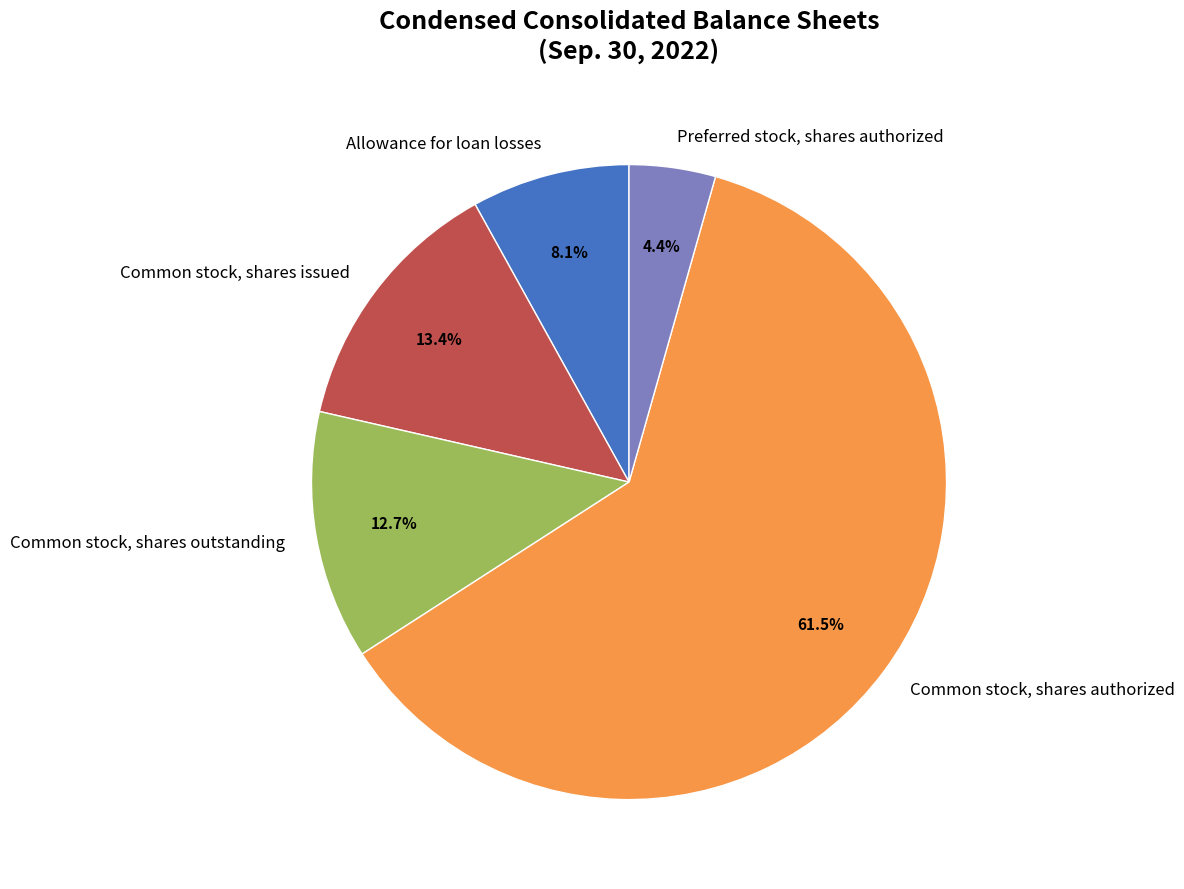

Between Preferred stock, shares authorized and Common stock, shares authorized, which is larger?

Common stock, shares authorized